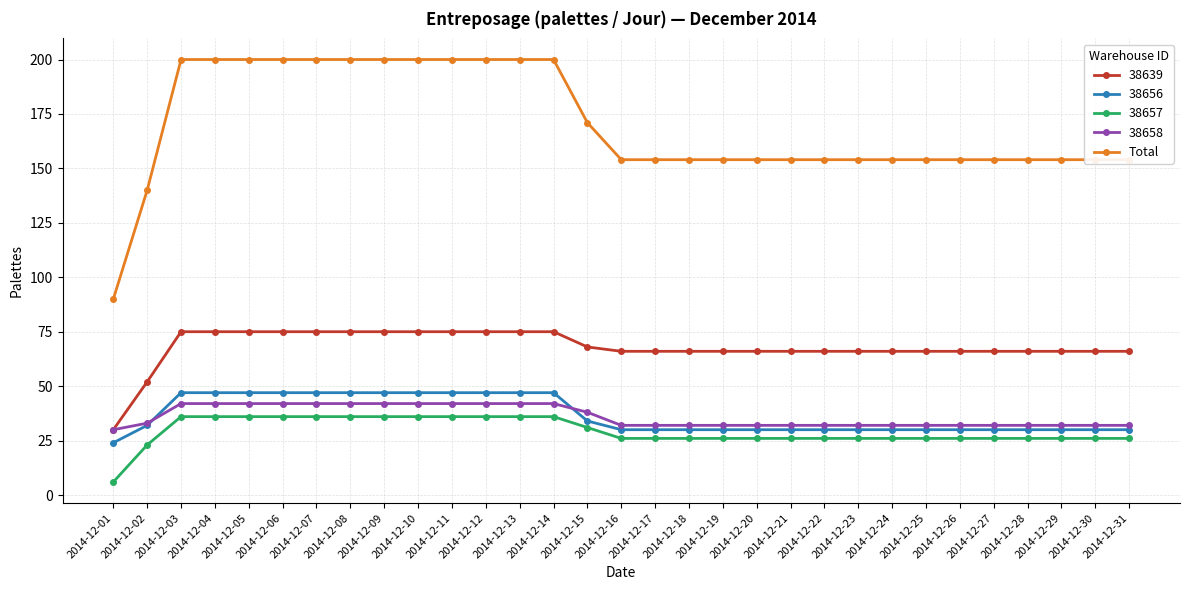

What is the greatest value displayed?

200